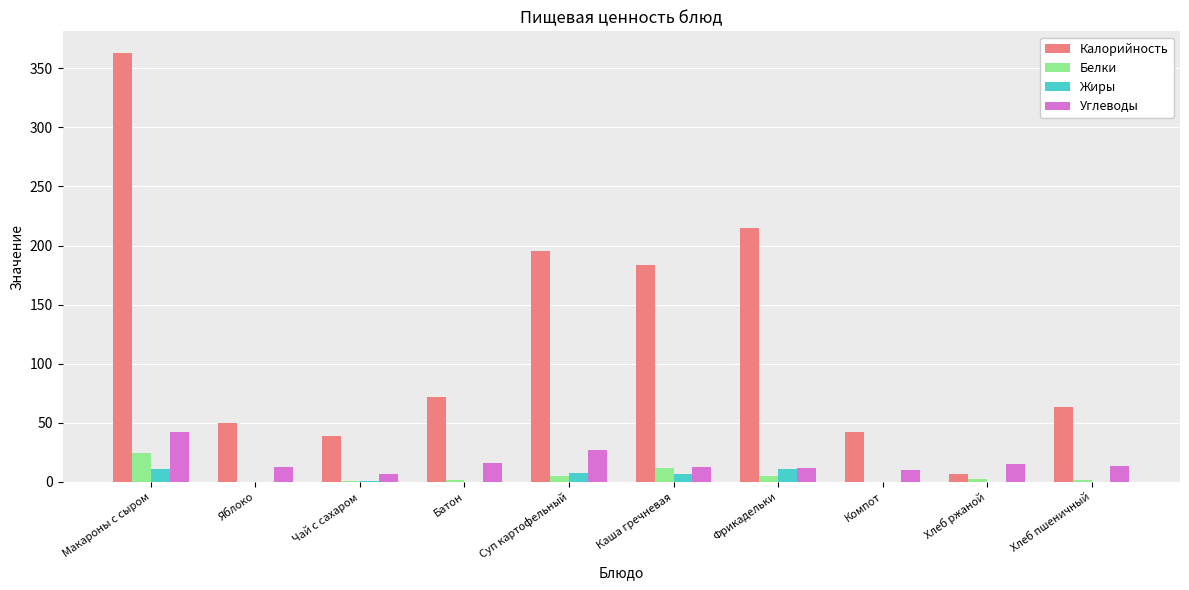

Between Чай с сахаром and Каша гречневая, which series saw the biggest shift?

Калорийность